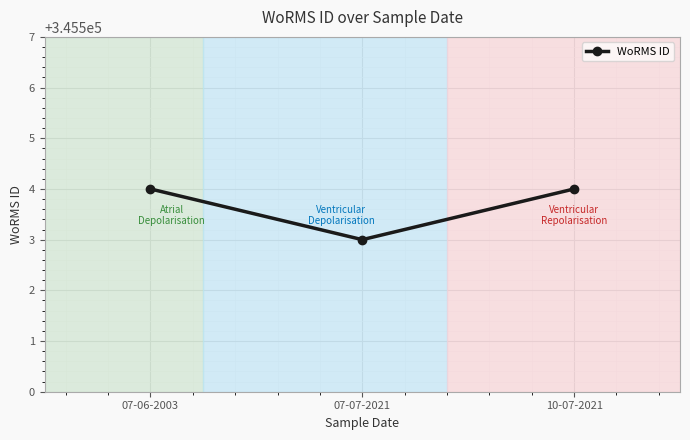

What is the maximum value shown in the chart?

345504